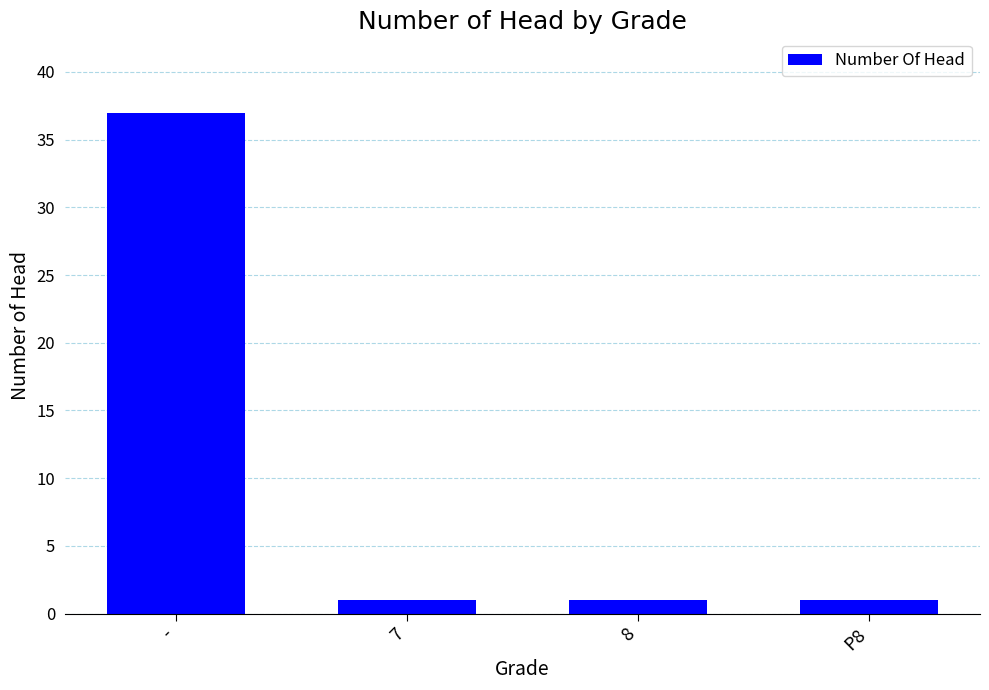

What position from the right is P8?

1